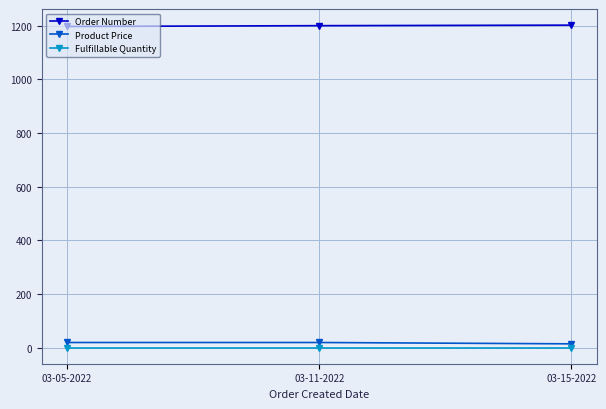

Count the number of categories in the chart.

3